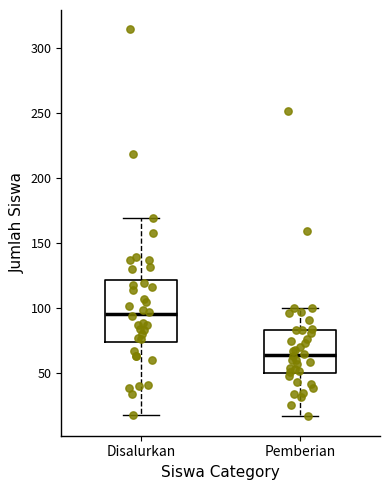

Where does the lower whisker of the box for Pemberian end on the y-axis? The values are not printed on the chart, so give them approximately, as read against the axis.

15